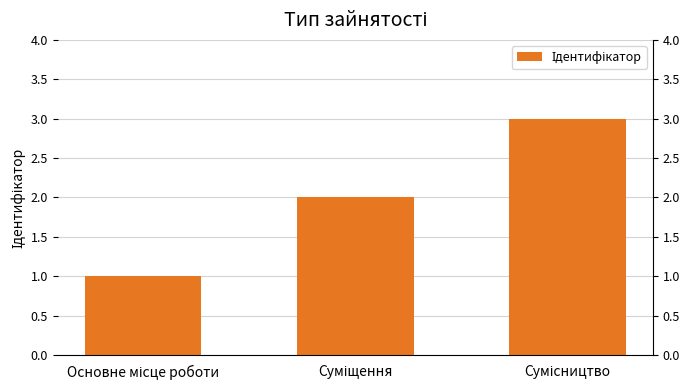

What is the change in value from Основне місце роботи to Сумісництво?

+2